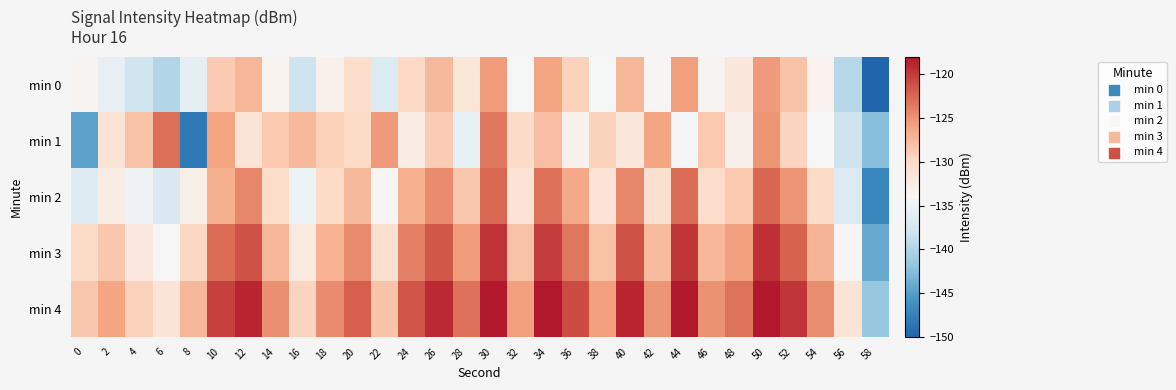

Reading left to right, what are all the values shown in this chart?

min 0: 0=-133.5	2=-135.6	4=-138.0	6=-139.9	8=-135.9	10=-128.8	12=-127.3	14=-133.3	16=-138.0	18=-133.0	20=-130.6	22=-136.9	24=-130.0	26=-127.5	28=-131.6	30=-125.6	32=-134.2	34=-126.1	36=-129.4	38=-134.1	40=-127.4	42=-133.7	44=-125.7	46=-133.5	48=-131.7	50=-125.4	52=-128.1	54=-133.2	56=-139.6	58=-150.0
min 1: 0=-144.7	2=-131.3	4=-128.2	6=-123.0	8=-148.2	10=-126.1	12=-131.2	14=-128.7	16=-127.6	18=-129.3	20=-130.1	22=-125.4	24=-132.6	26=-128.9	28=-135.7	30=-123.5	32=-130.2	34=-127.9	36=-133.1	38=-129.5	40=-131.8	42=-126.0	44=-134.3	46=-128.7	48=-132.9	50=-125.2	52=-129.6	54=-133.9	56=-138.1	58=-142.5
min 2: 0=-136.5	2=-132.6	4=-135.0	6=-136.9	8=-132.9	10=-126.8	12=-124.3	14=-130.3	16=-135.0	18=-130.0	20=-127.6	22=-133.9	24=-127.0	26=-124.5	28=-128.6	30=-122.6	32=-131.2	34=-123.1	36=-126.4	38=-131.1	40=-124.4	42=-130.7	44=-122.7	46=-130.5	48=-128.7	50=-122.4	52=-125.1	54=-130.2	56=-136.6	58=-147.0
min 3: 0=-130.1	2=-128.6	4=-132.0	6=-133.9	8=-129.9	10=-122.8	12=-121.3	14=-127.3	16=-132.0	18=-127.0	20=-124.6	22=-130.9	24=-124.0	26=-121.5	28=-125.6	30=-119.6	32=-128.2	34=-120.1	36=-123.4	38=-128.1	40=-121.4	42=-127.7	44=-119.7	46=-127.5	48=-125.7	50=-119.4	52=-122.1	54=-127.2	56=-133.6	58=-144.0
min 4: 0=-128.5	2=-126.1	4=-129.5	6=-131.4	8=-127.4	10=-120.3	12=-118.8	14=-124.8	16=-129.5	18=-124.5	20=-122.1	22=-128.4	24=-121.5	26=-119.0	28=-123.1	30=-117.1	32=-125.7	34=-117.6	36=-120.9	38=-125.6	40=-118.9	42=-125.2	44=-117.2	46=-125.0	48=-123.2	50=-116.9	52=-119.6	54=-124.7	56=-131.1	58=-141.5